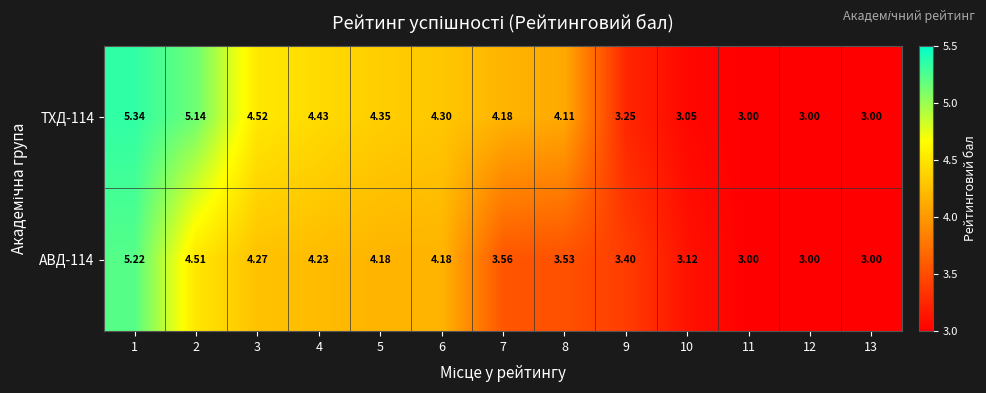

At which category does the chart reach its peak across all series?

1